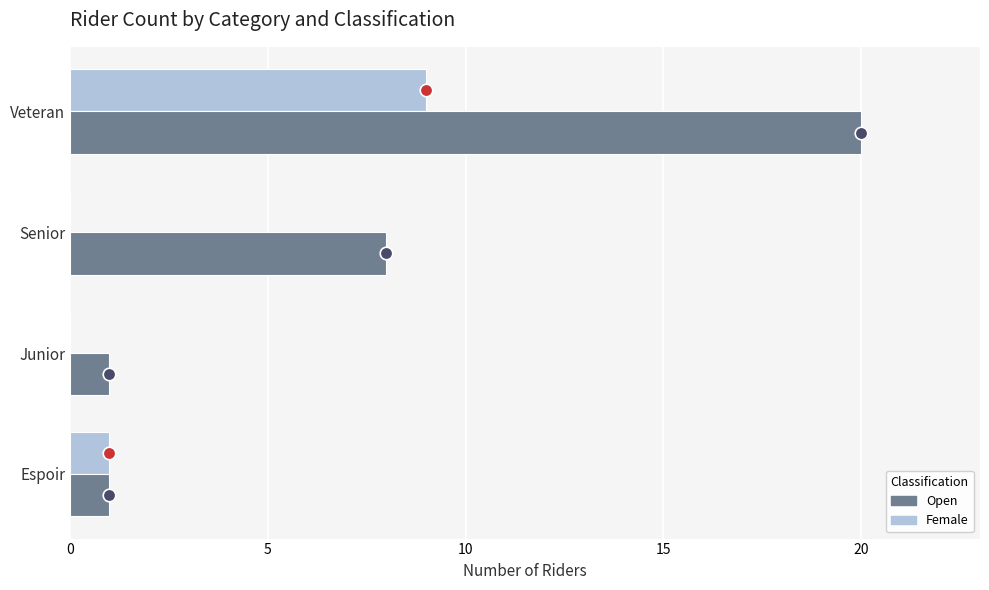

Count the Open values in the range 1 to 20.

4